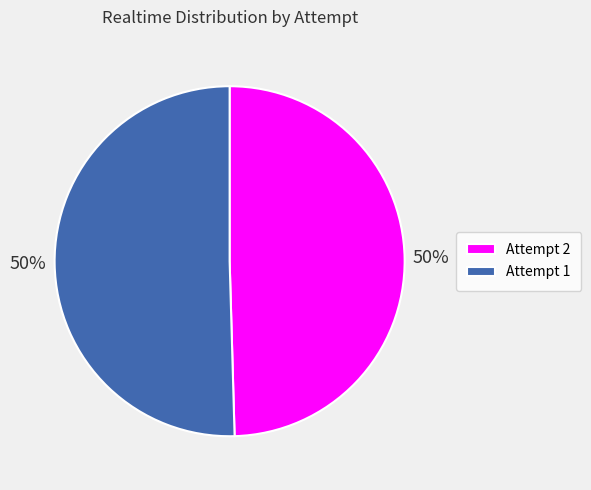

True or false: Attempt 1 accounts for 57% of the total.

False